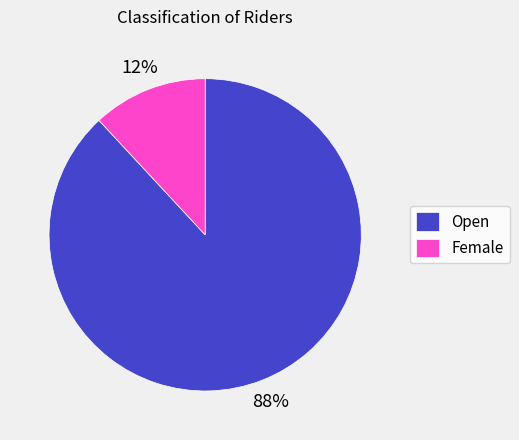

What is the largest slice in the pie chart?

Open